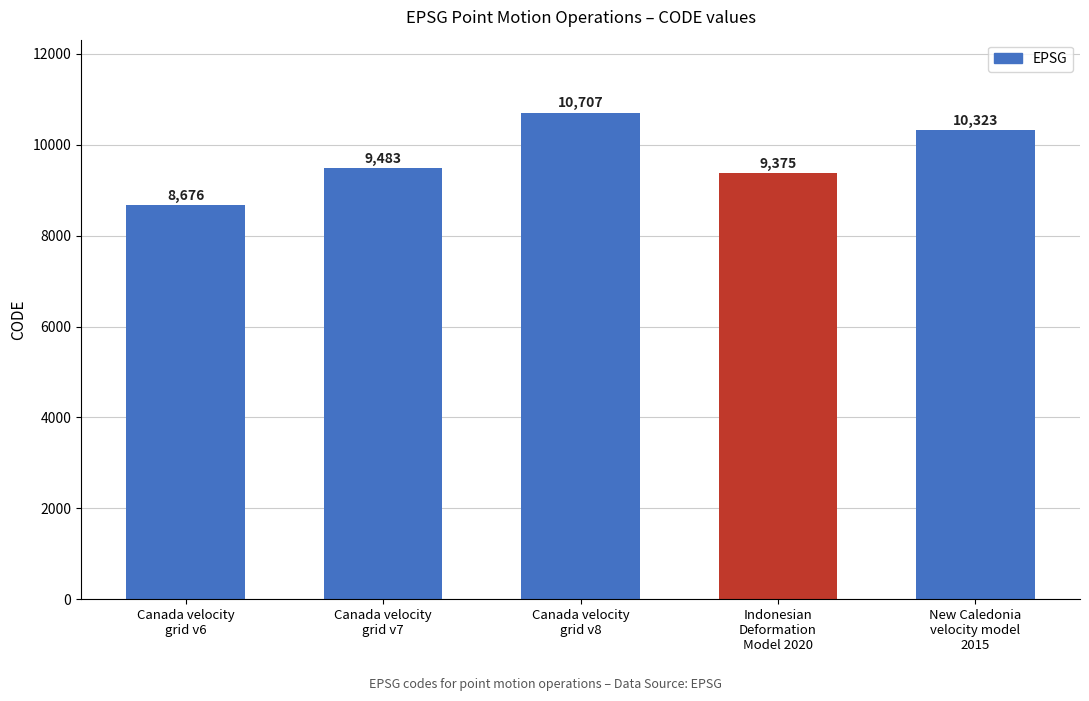

Reading left to right, list all the values displayed in this chart.

Canada velocity
grid v6=8676	Canada velocity
grid v7=9483	Canada velocity
grid v8=10707	Indonesian
Deformation
Model 2020=9375	New Caledonia
velocity model
2015=10323